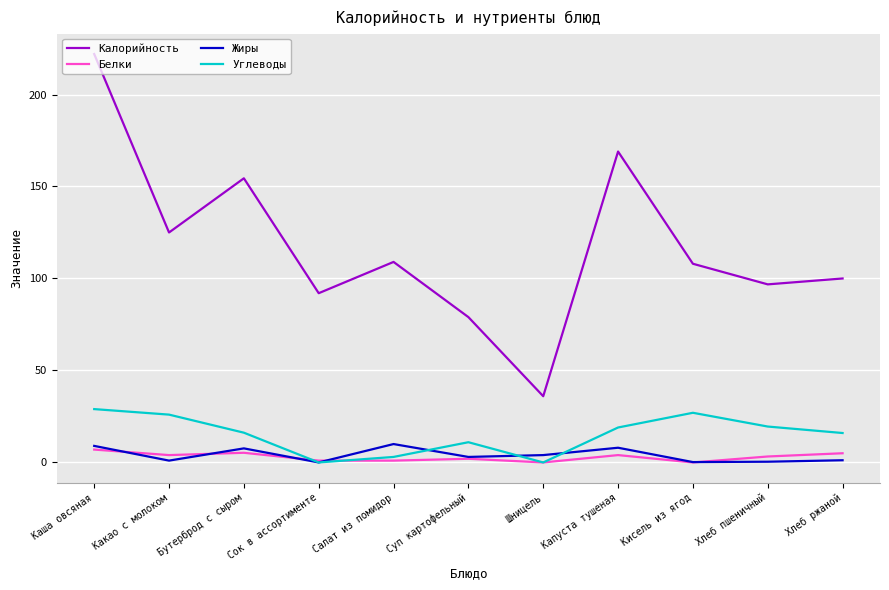

What position from the right is Каша овсяная?

11